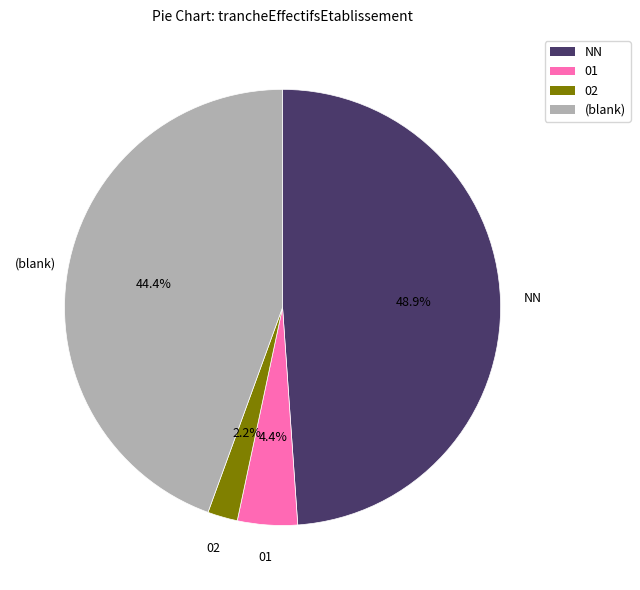

Does any single category account for the majority?

No